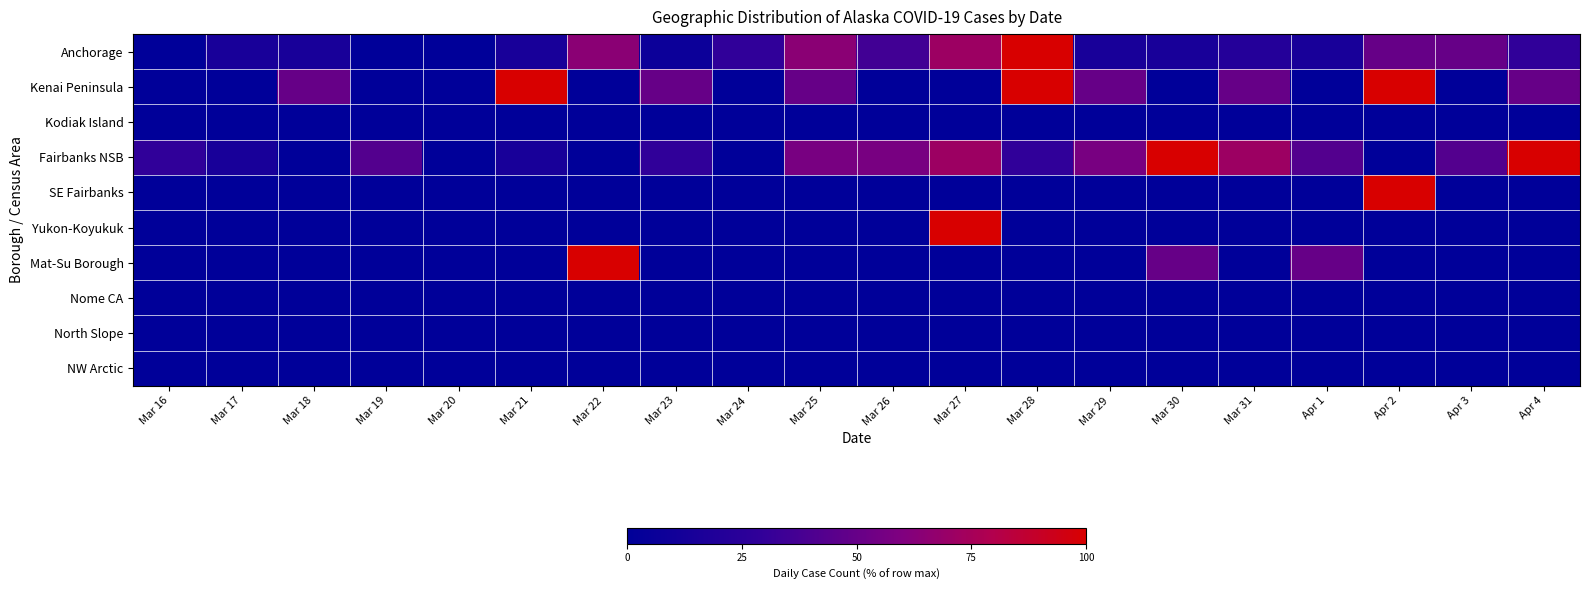

How many categories are shown in the chart?

20